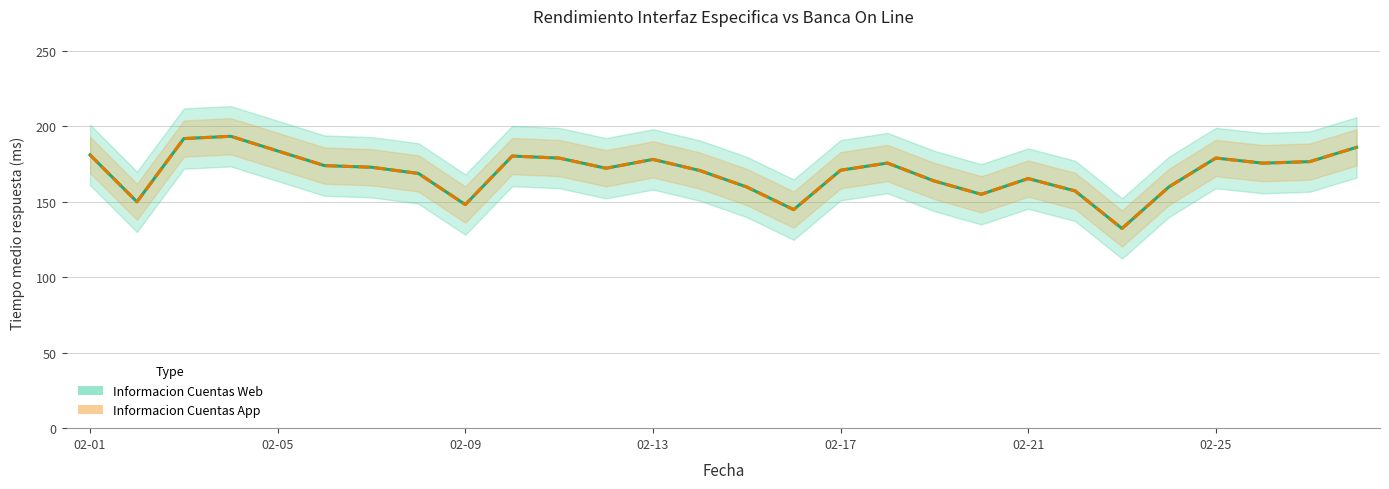

Read the Informacion Cuentas App value at 2025-02-07.

172.9